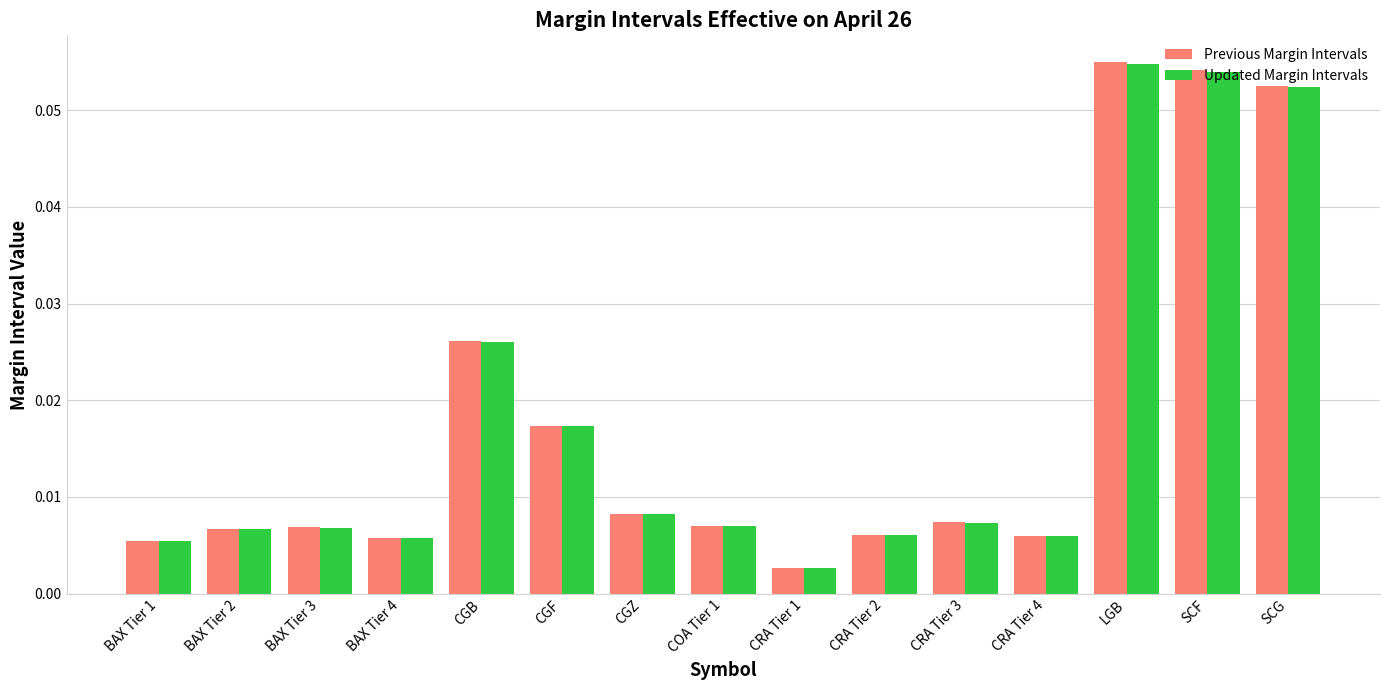

What is the sum of all Previous Margin Intervals values?

0.3